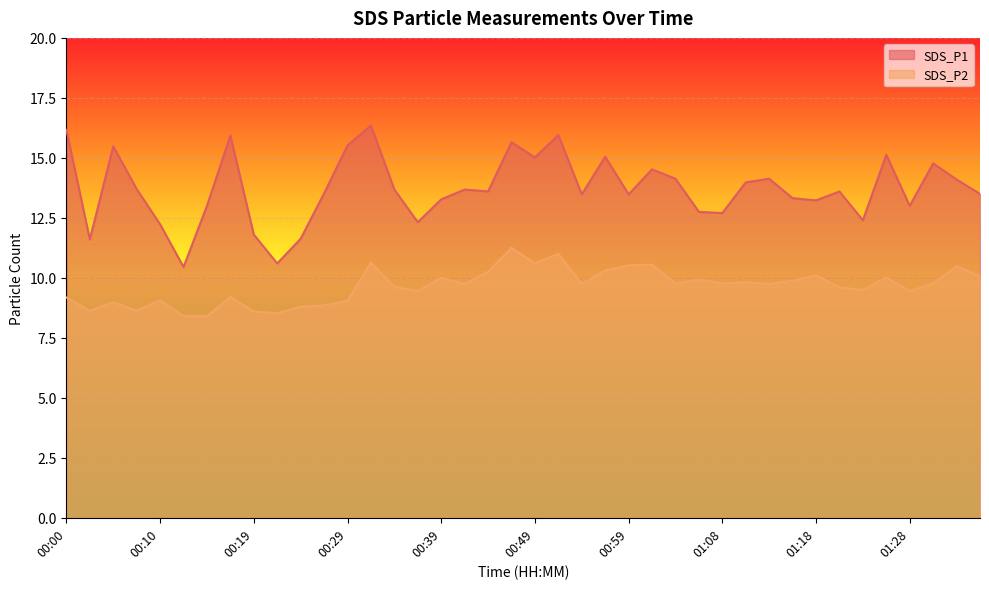

How many data points in SDS_P2 are above 9?

31